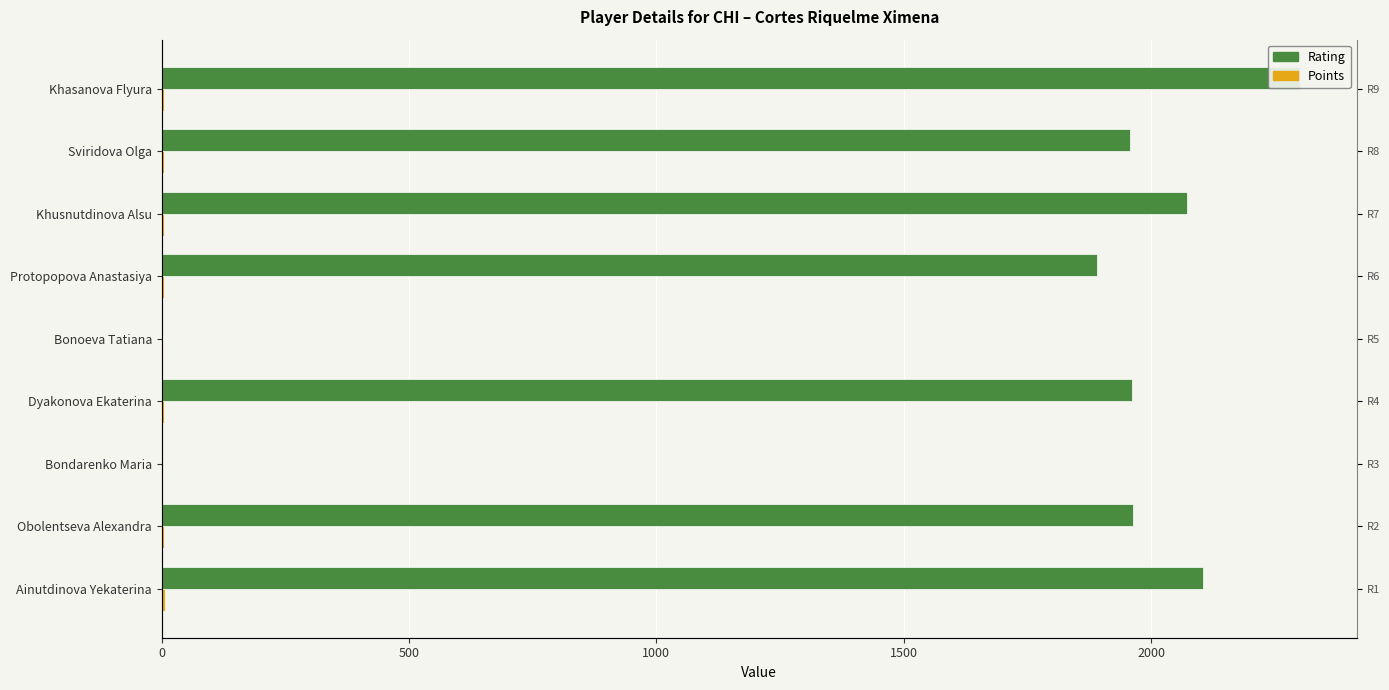

How many groups of bars are there?

9